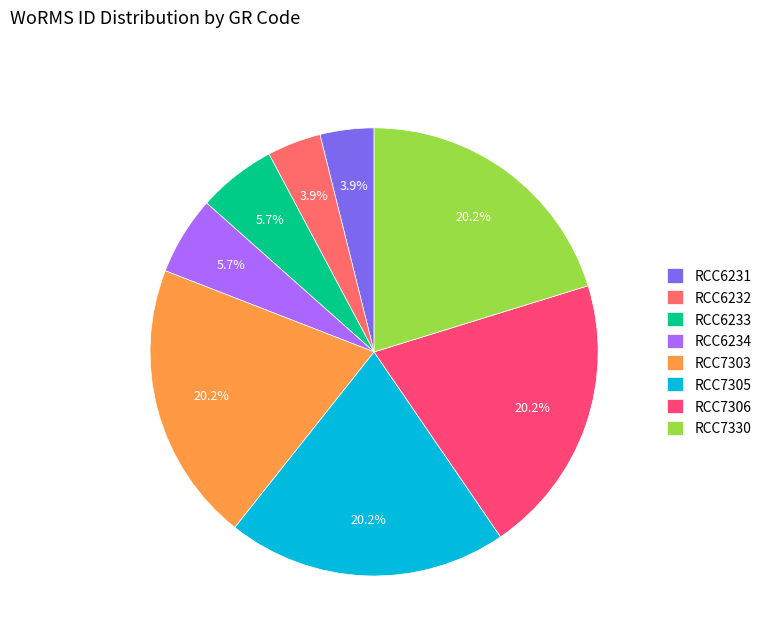

Is there any slice that represents more than half of the pie?

No